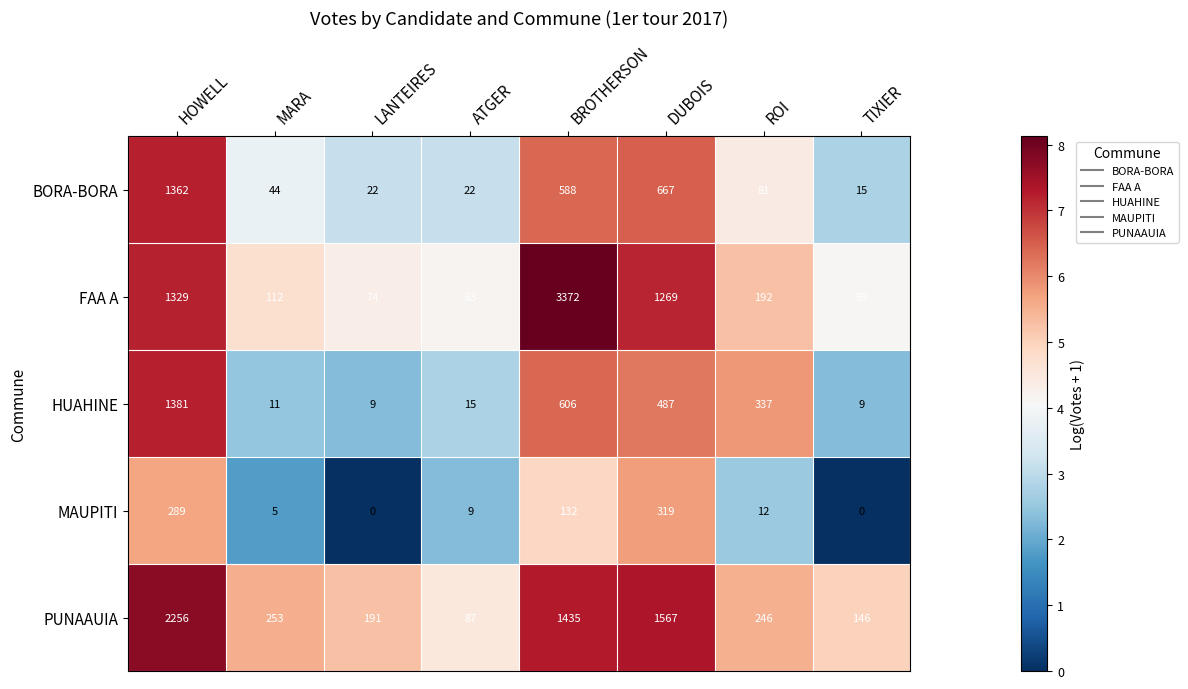

What is the total value across all series at LANTEIRES?

296